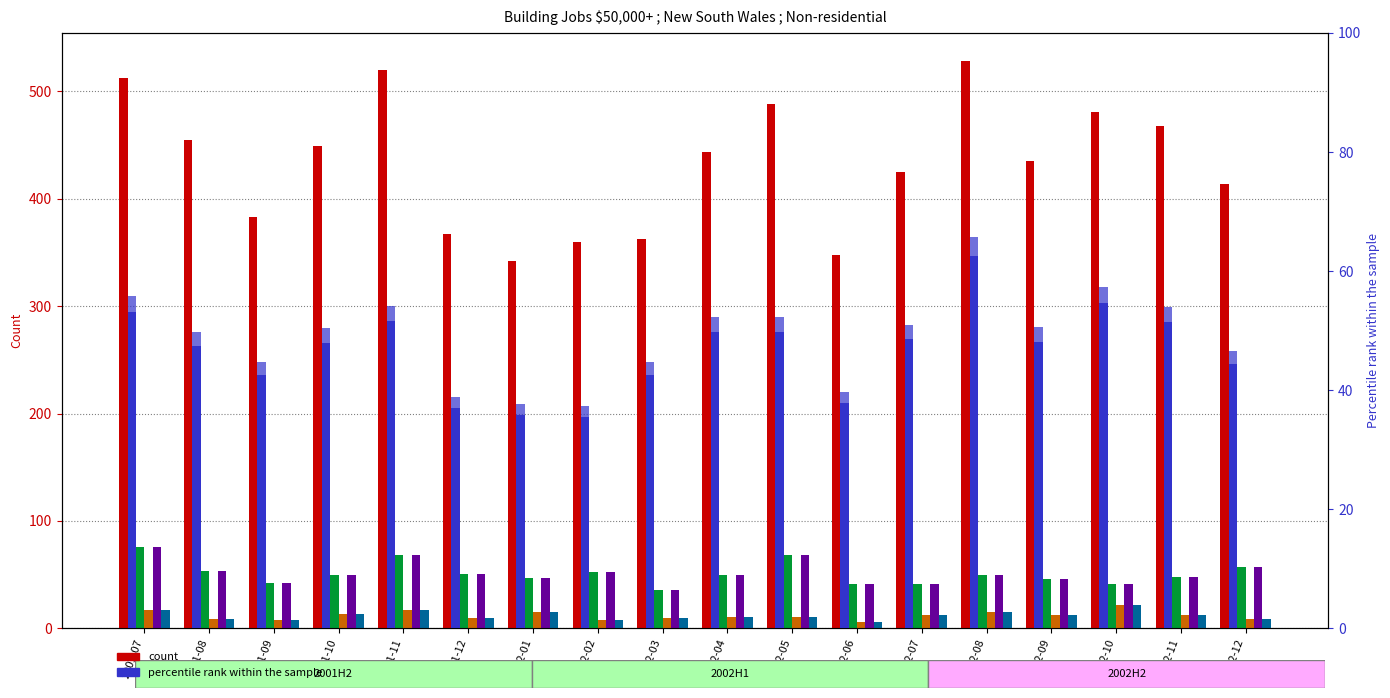

The value of $50k-$250k Commercial at 2002-09 is 32. True or false?

False